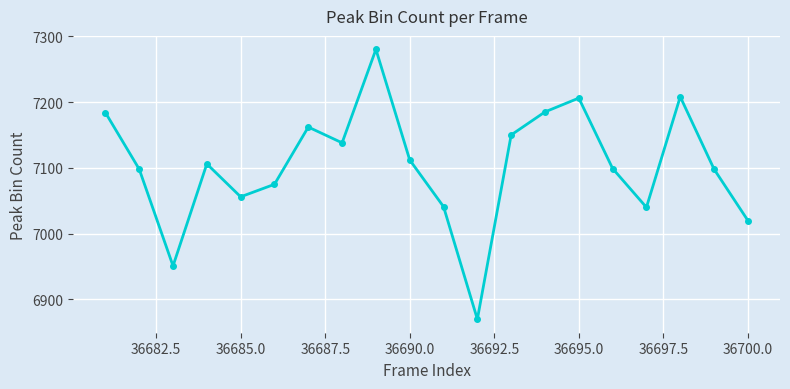

How many lines are shown in the chart?

1